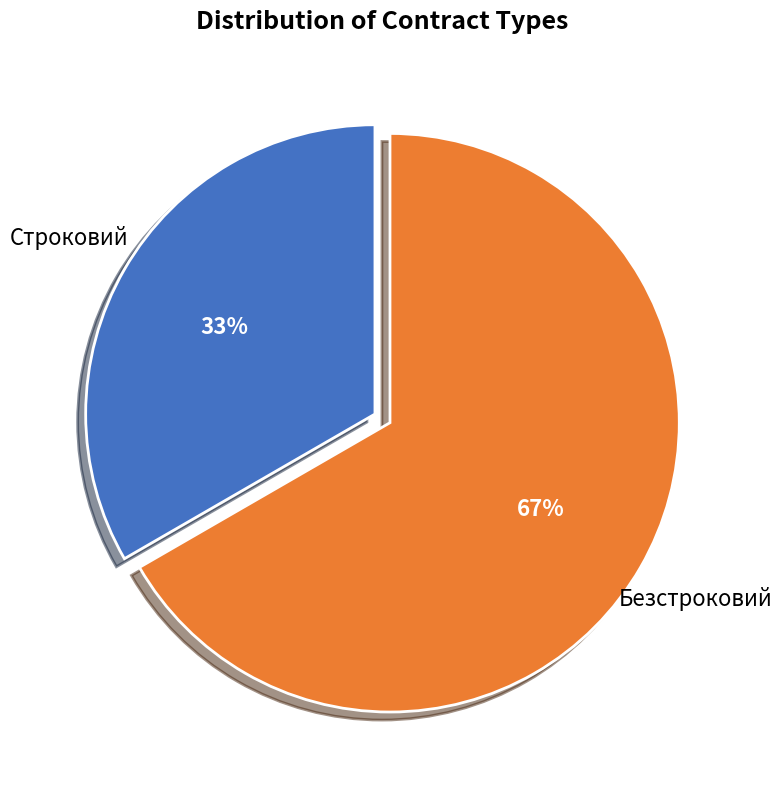

To the nearest percent, what is the average slice percentage?

50%